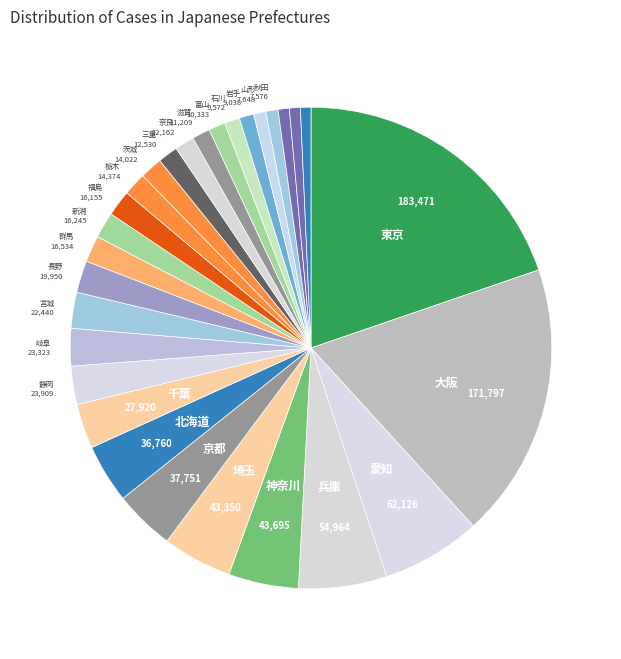

How many segments does this pie chart have?

29